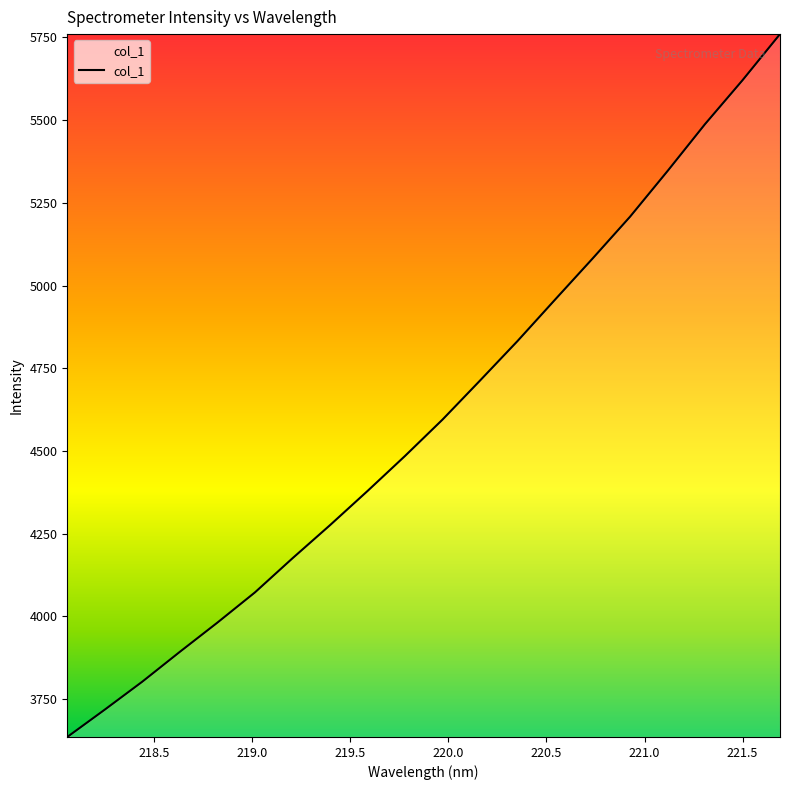

What is the difference between the maximum and minimum values?

2125.0